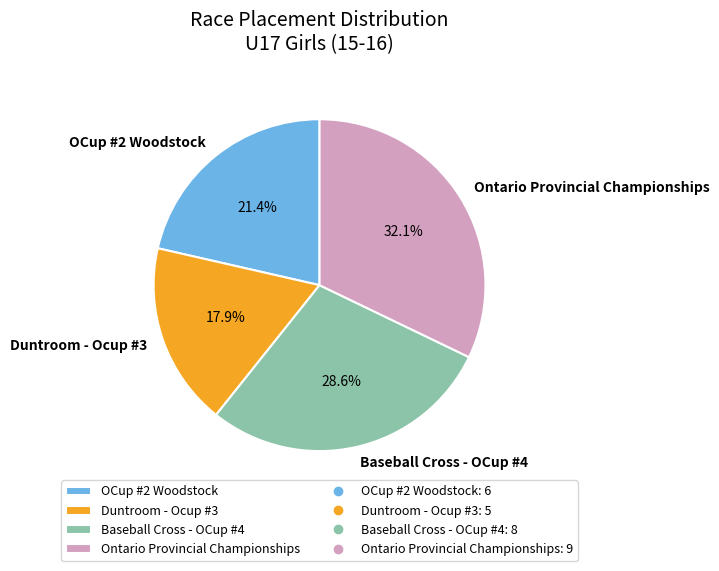

What percentage is the OCup #2 Woodstock slice, to the nearest percent?

21%